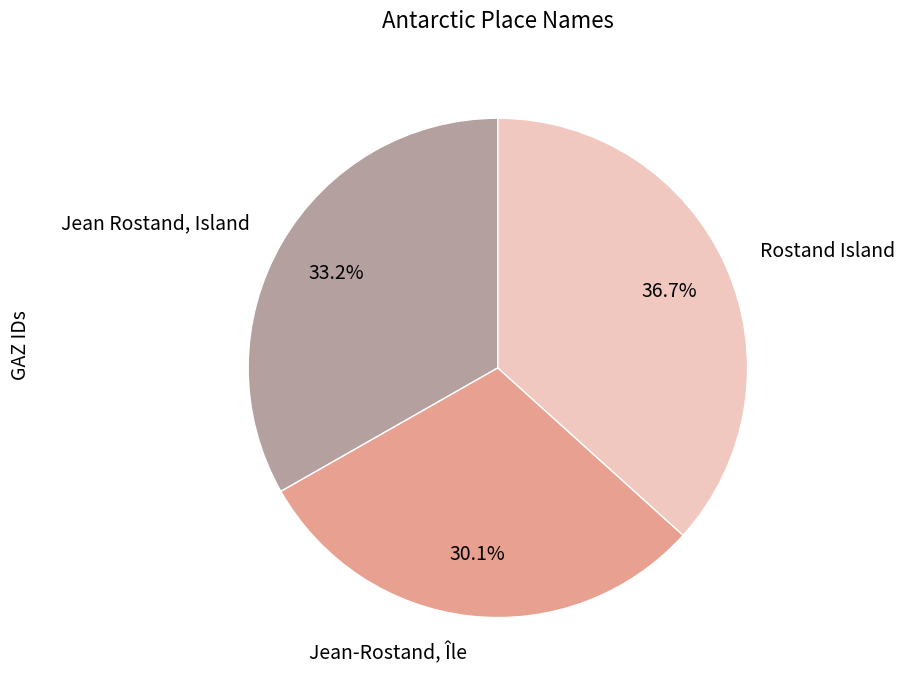

Combined, do Jean-Rostand, Île and Rostand Island account for over 50%?

Yes